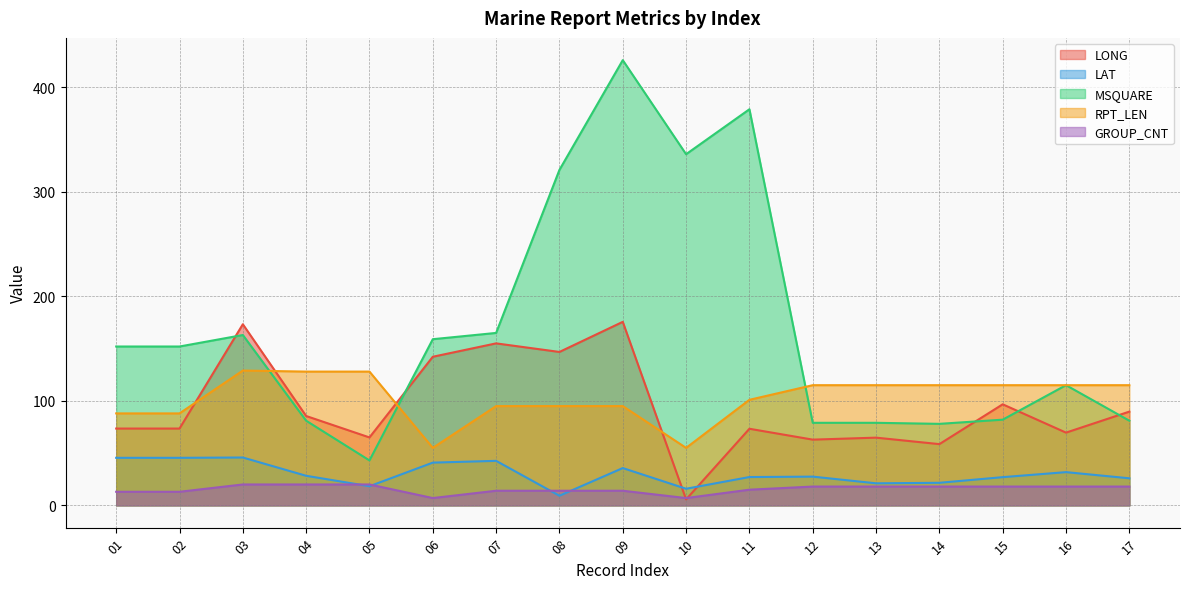

What is the difference between the maximum and minimum values in the LAT series?

36.6